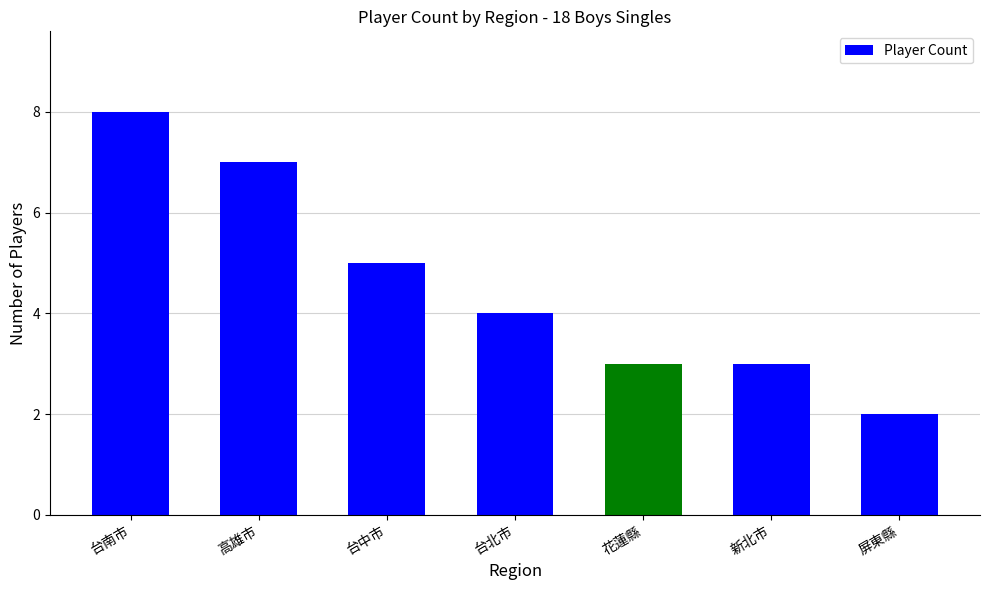

The value at 台南市 is 8. True or false?

True